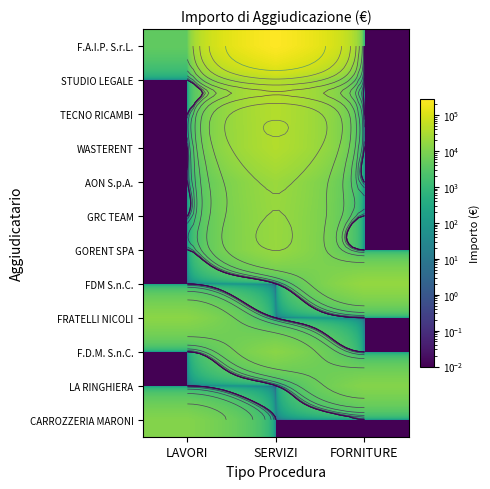

At which category is the sum across all series the highest?

SERVIZI